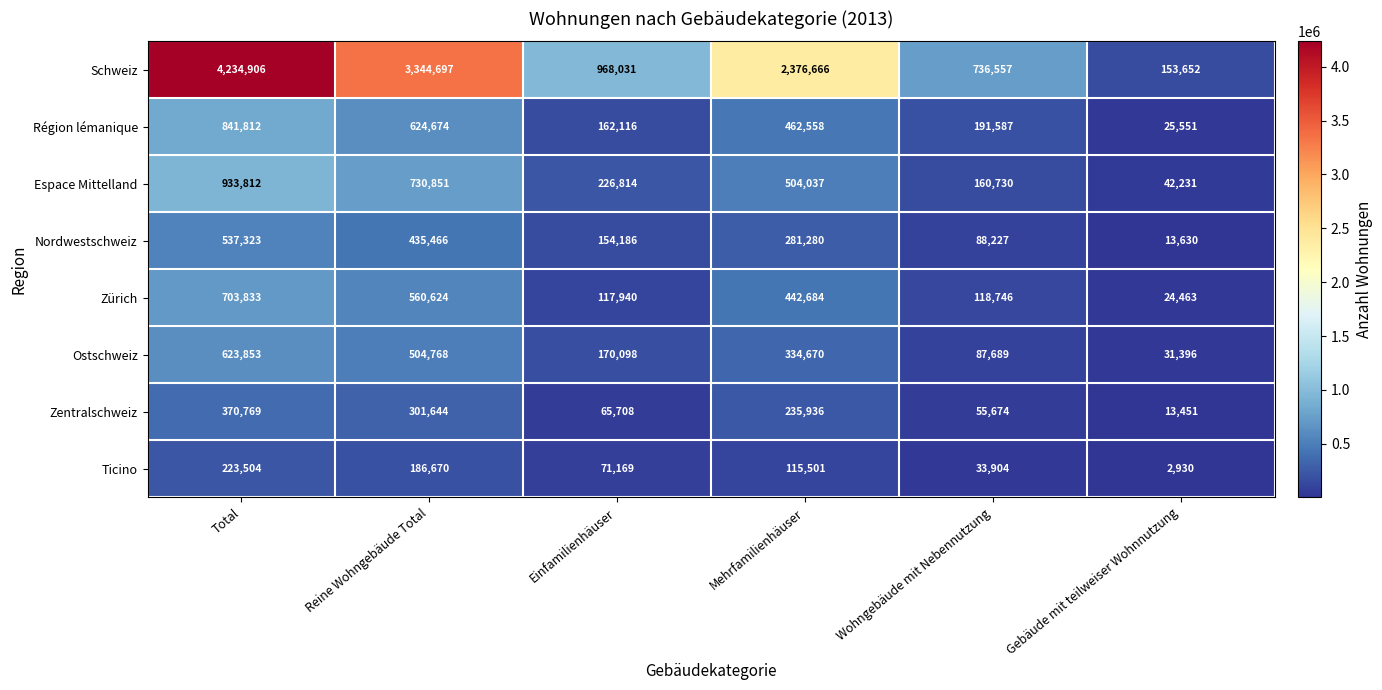

Which series has the largest range (max minus min)?

Schweiz